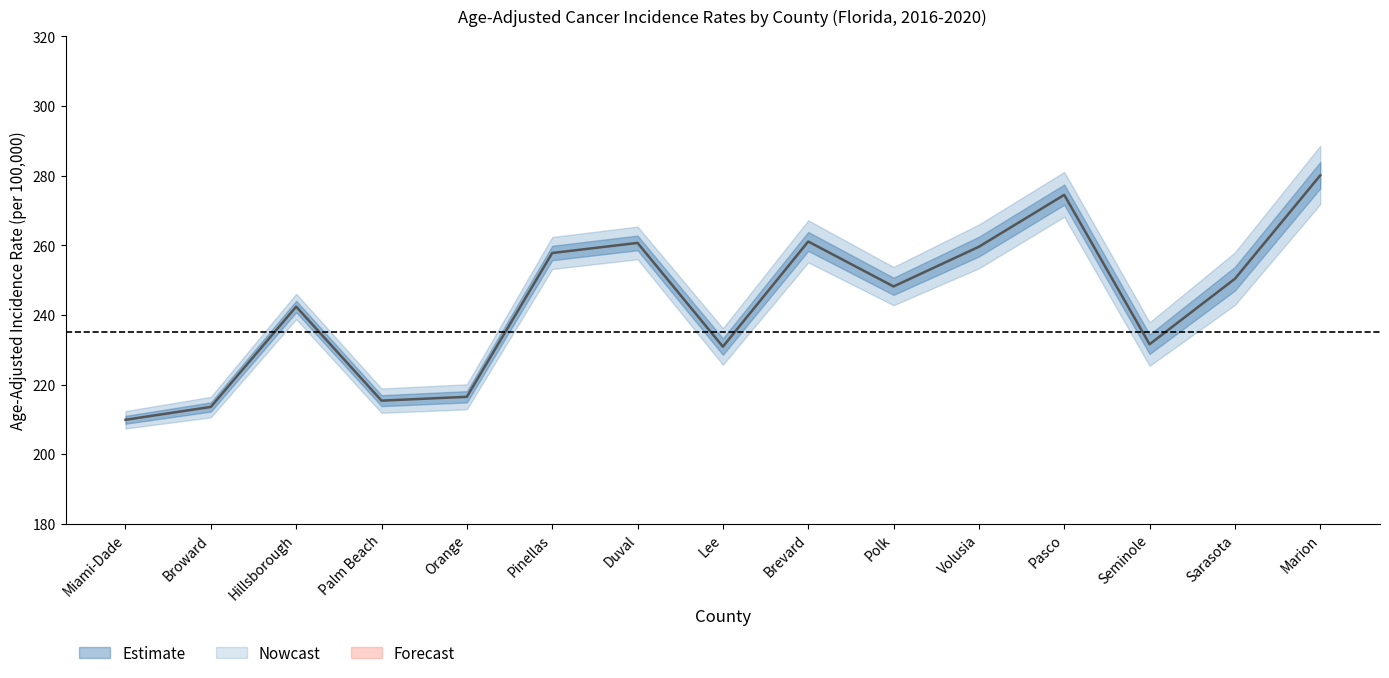

Rank the series at Orange from lowest to highest value.

Lower 95% CI, Age-Adjusted Rate, Upper 95% CI